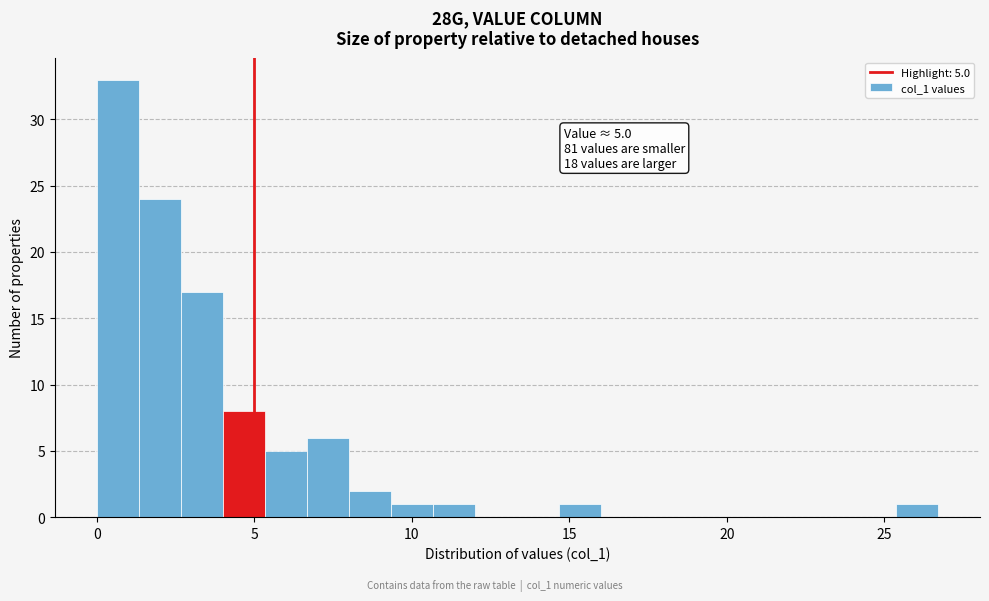

Around what value on the x-axis is the tallest bar? Give the approximate position of its centre, as read against the axis.

0.5